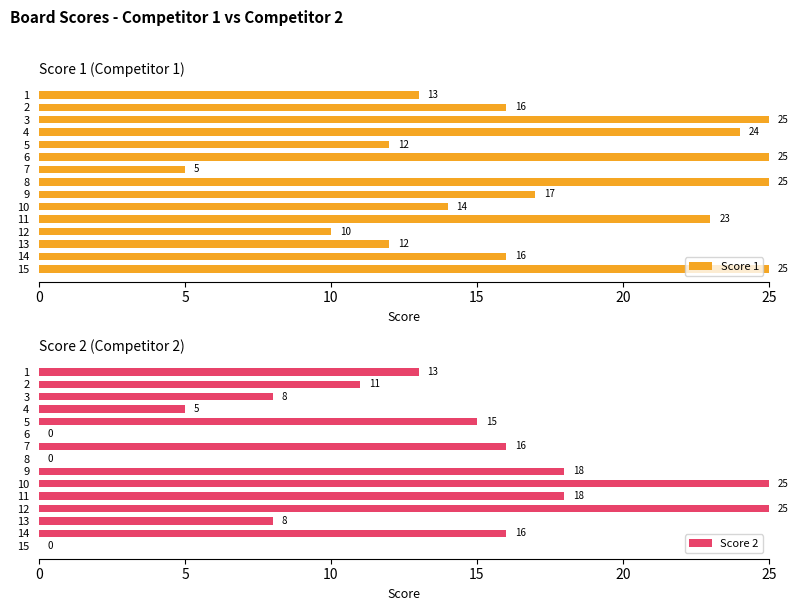

How many values in Score 2 are above zero?

12